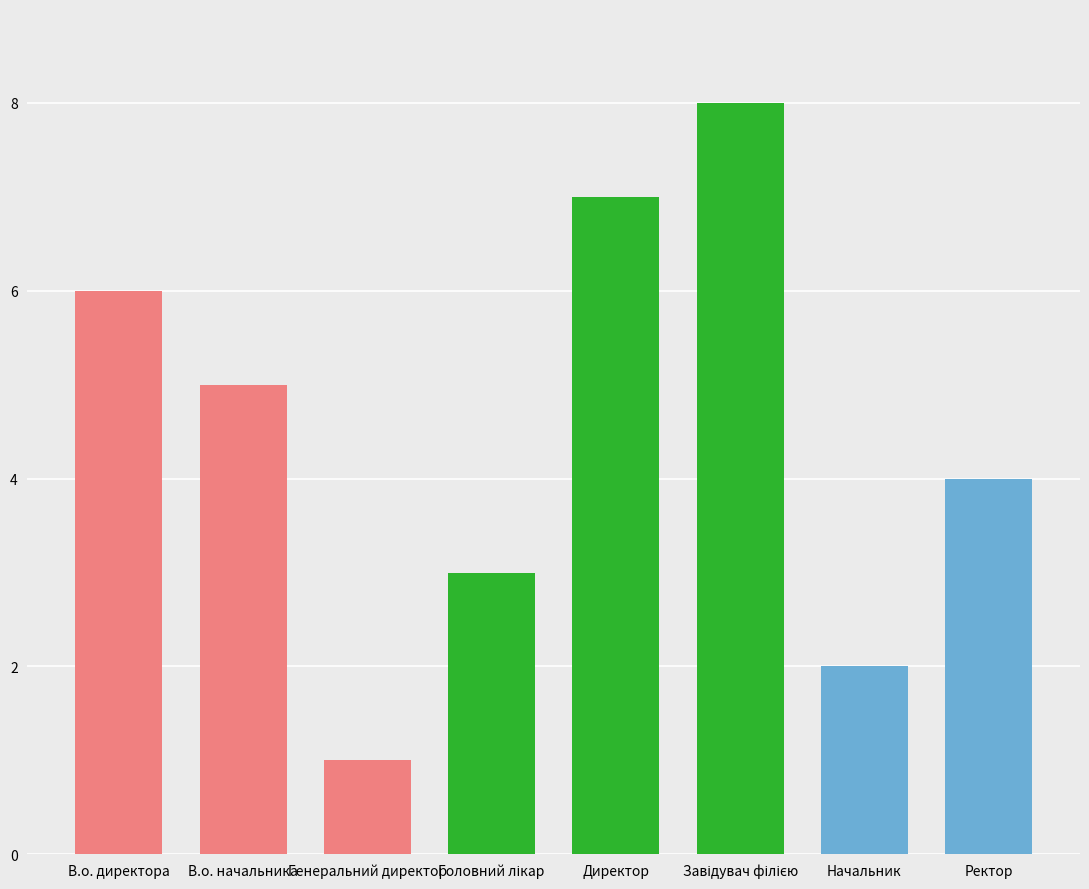

Which has a higher value, Директор or В.о. директора?

Директор